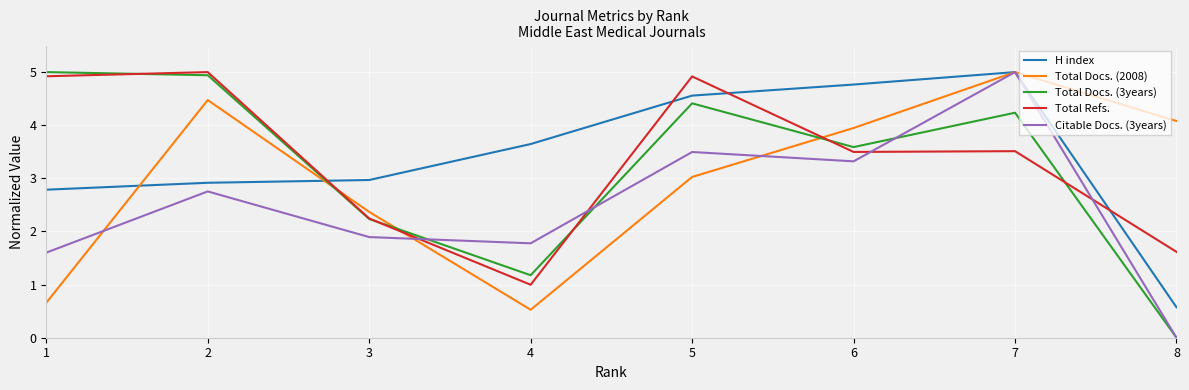

What are all the series names shown in the legend?

H index, Total Docs. (2008), Total Docs. (3years), Total Refs., Citable Docs. (3years)